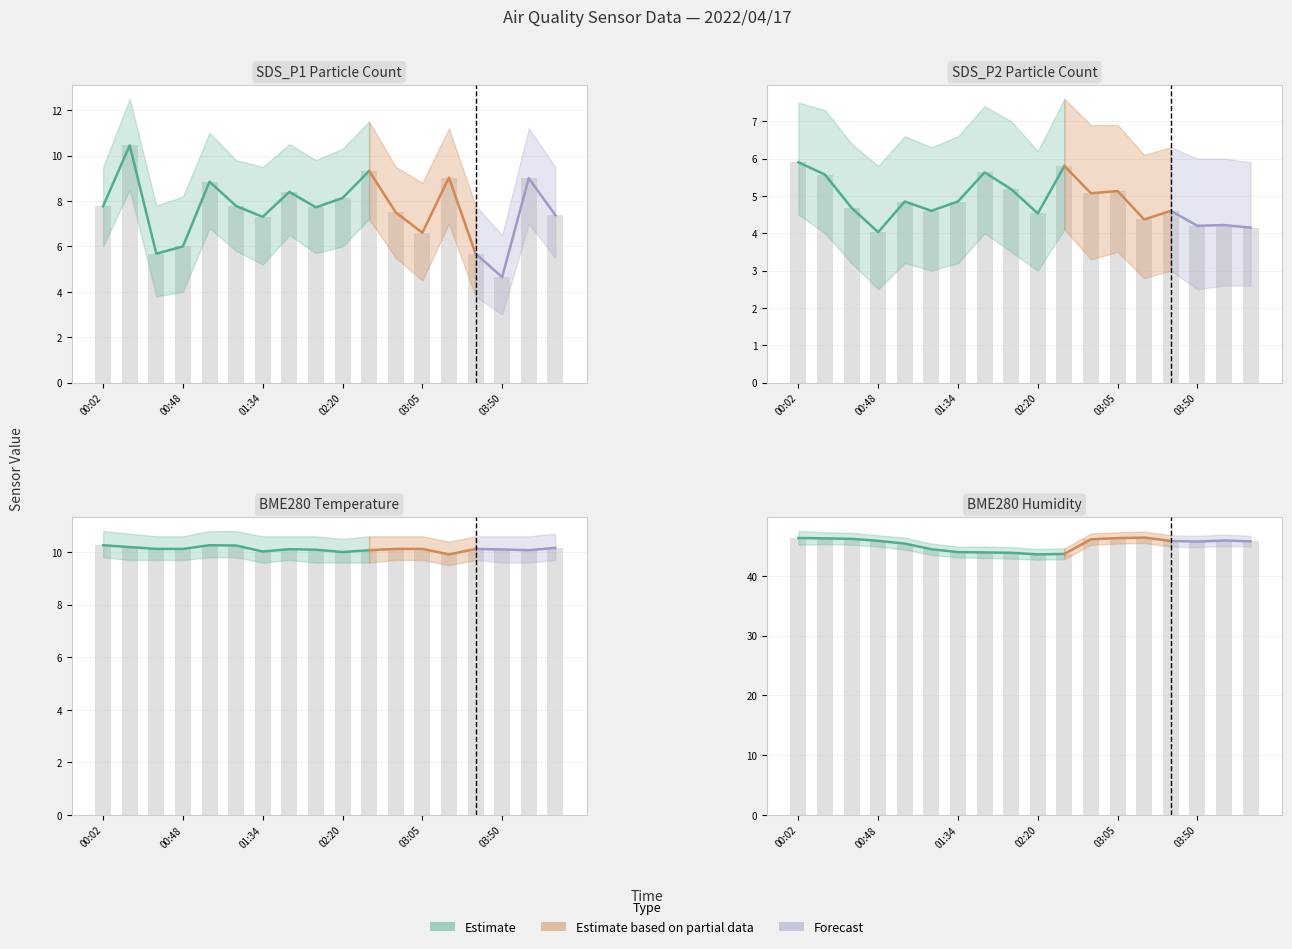

How many bars are there in each group?

4